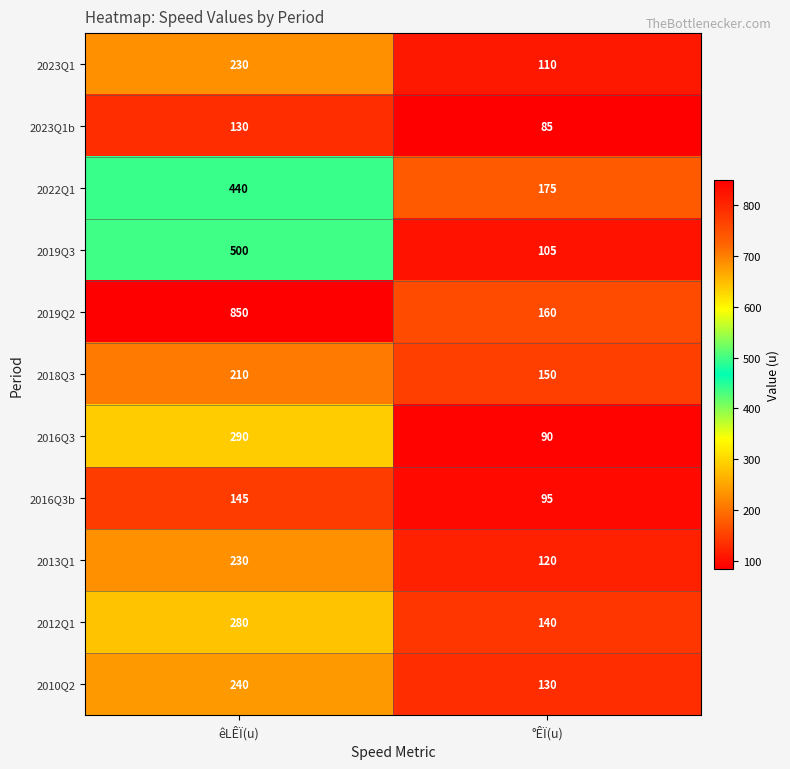

How many categories are shown in the chart?

2